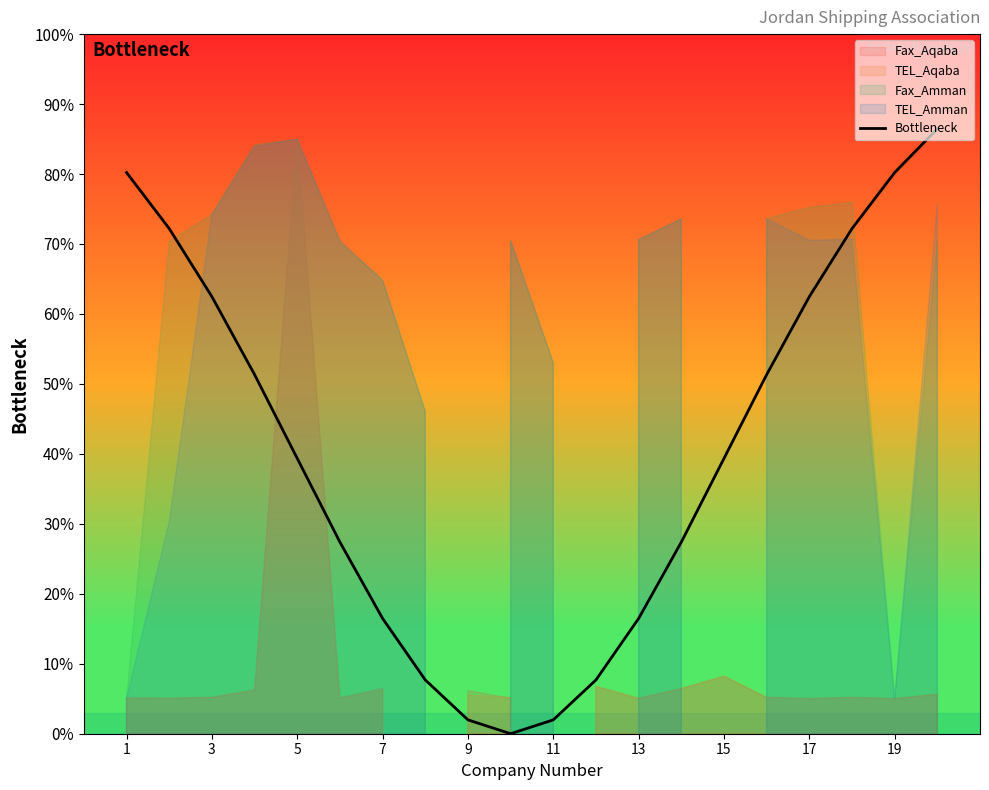

True or false: Bottleneck has a value of 39.3 at 15.

True